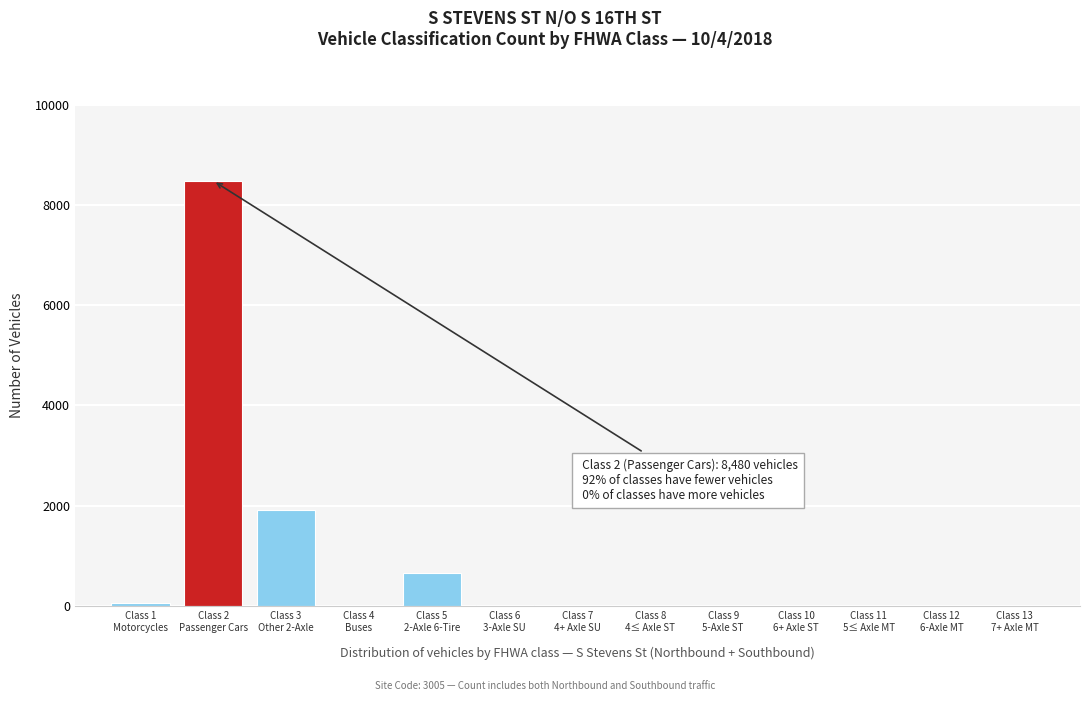

What is the greatest value displayed?

8480